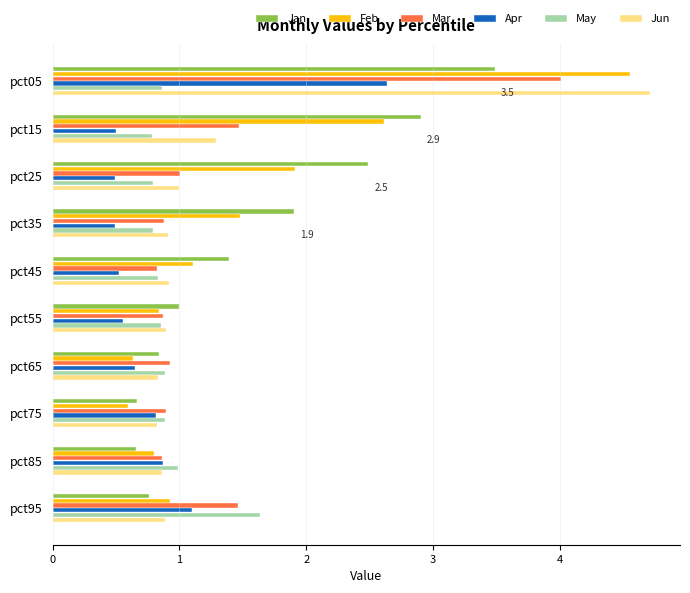

What is the sum of the May values at pct85 and pct15?

1.8